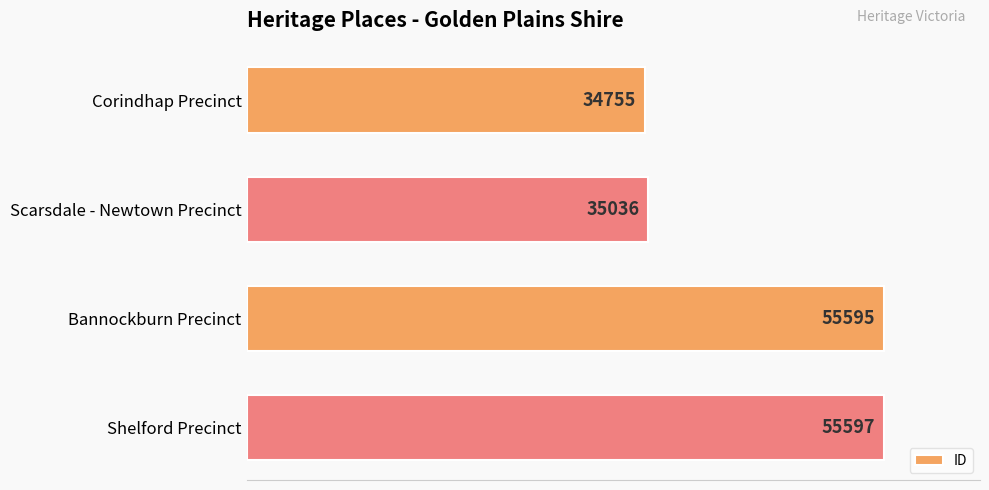

What is the sum of all values?

180983